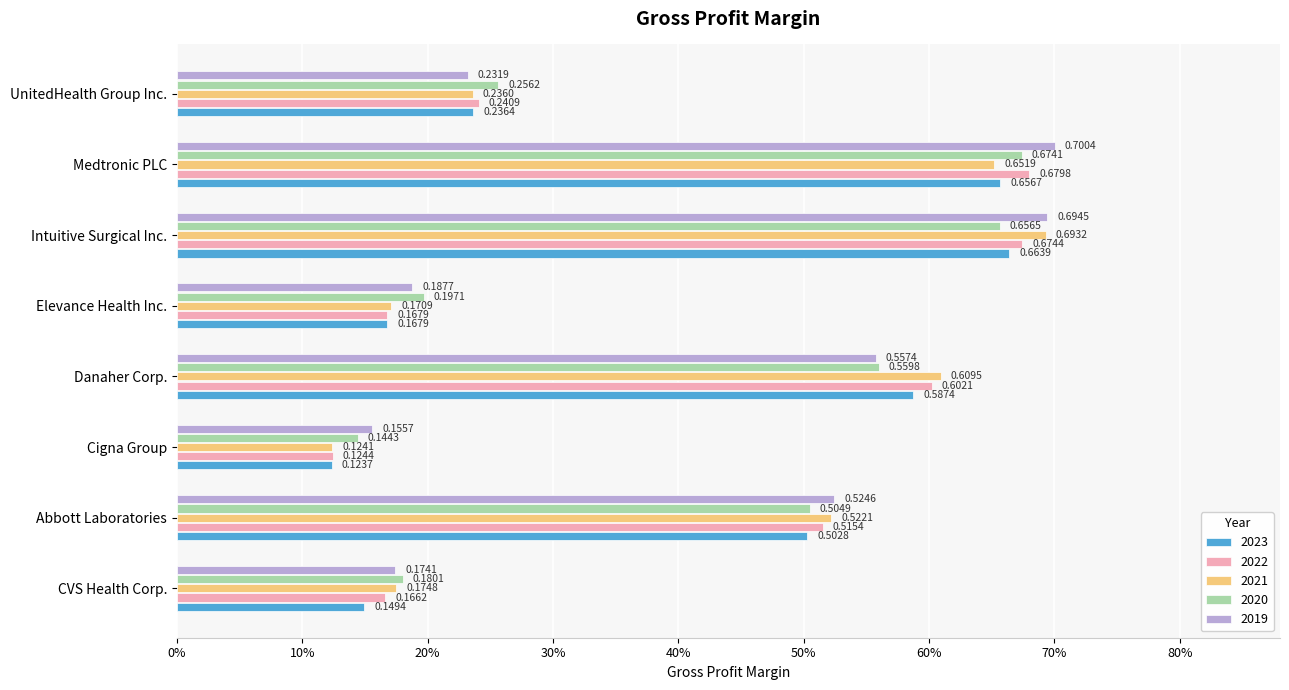

What is the average value of the 2022 series?

0.4